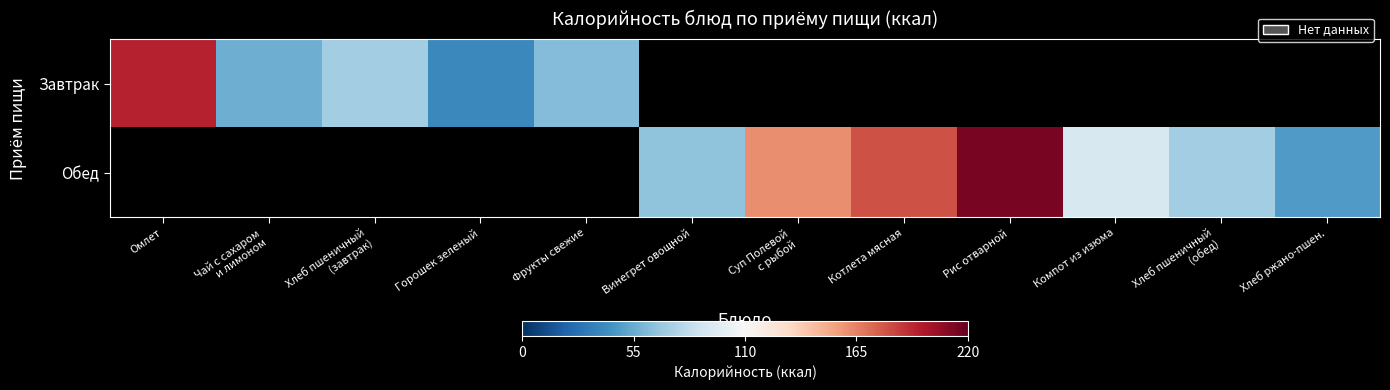

True or false: Обед has a value of 66.0 at Винегрет овощной.

True